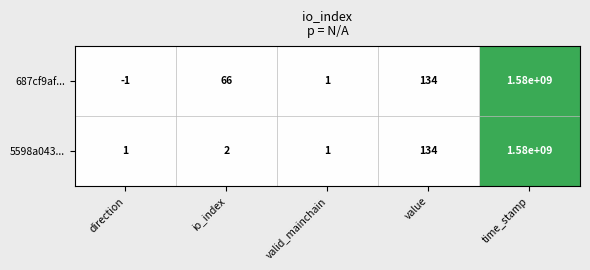

At how many categories does at least one series exceed 999230071?

1